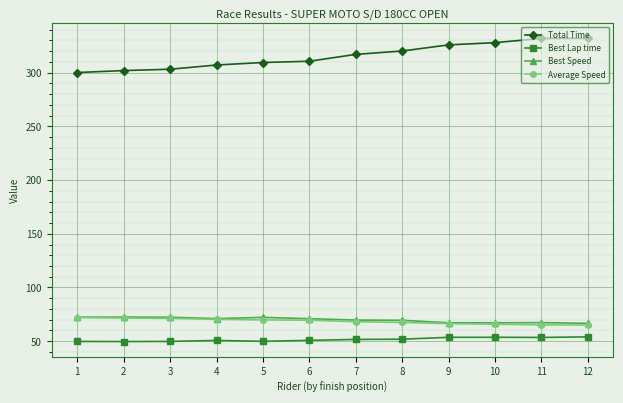

What is the difference between the maximum and minimum values in the Best Lap time series?

4.4